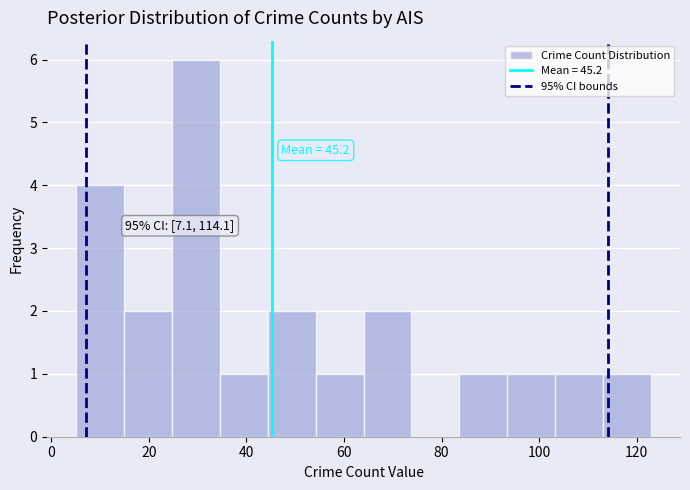

Which range on the x-axis has the tallest bar?

24 to 34